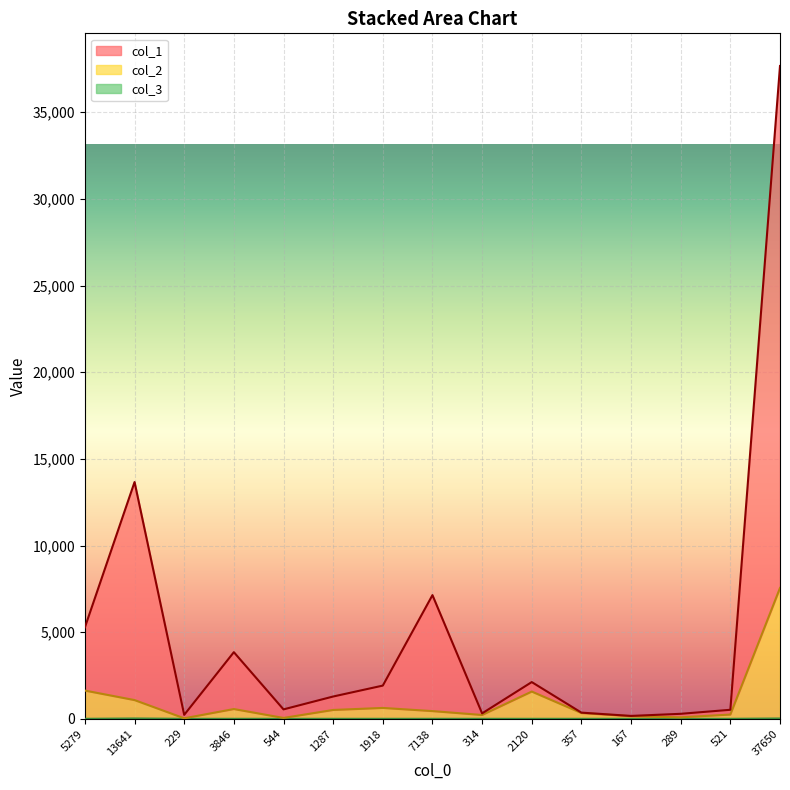

How many data points does each series have?

15